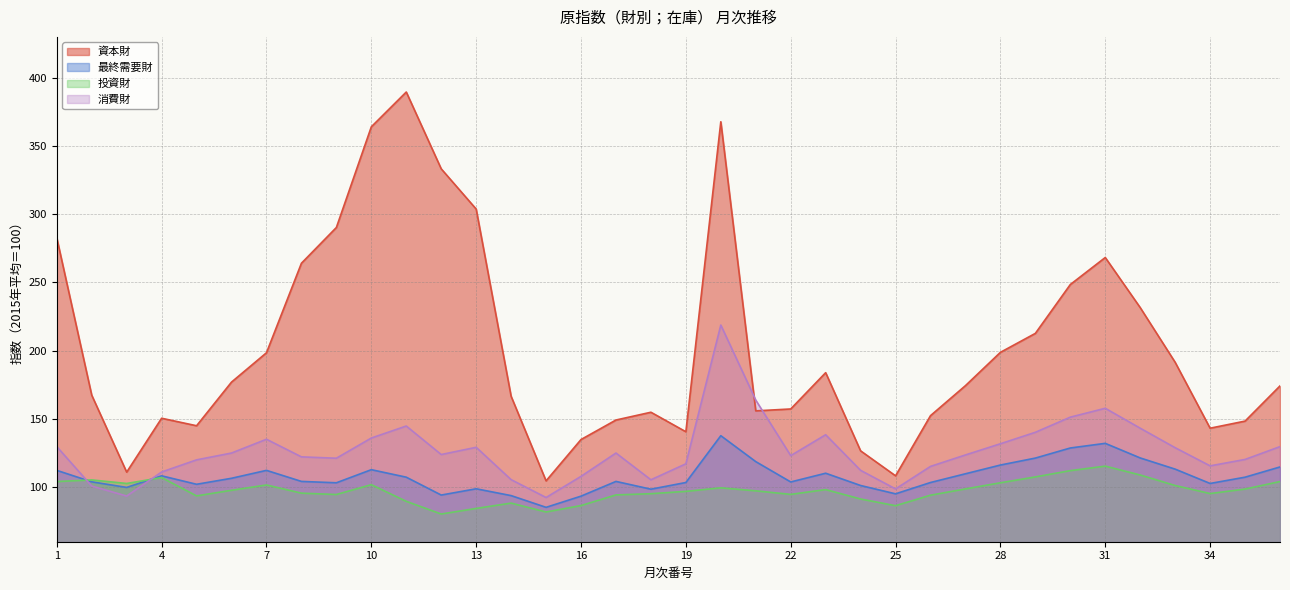

How many series are shown in this chart?

4